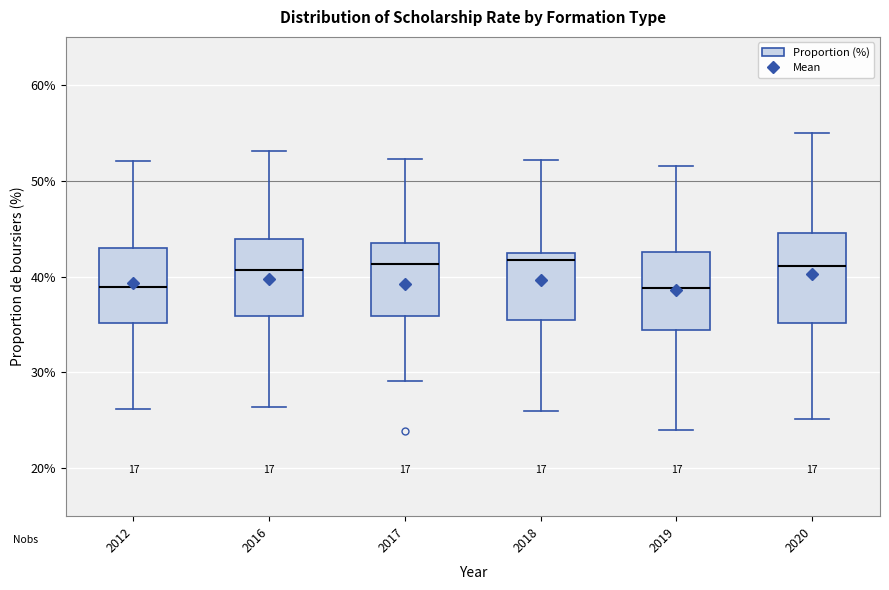

Comparing the boxes themselves (not the whiskers), which one is the tallest?

2020